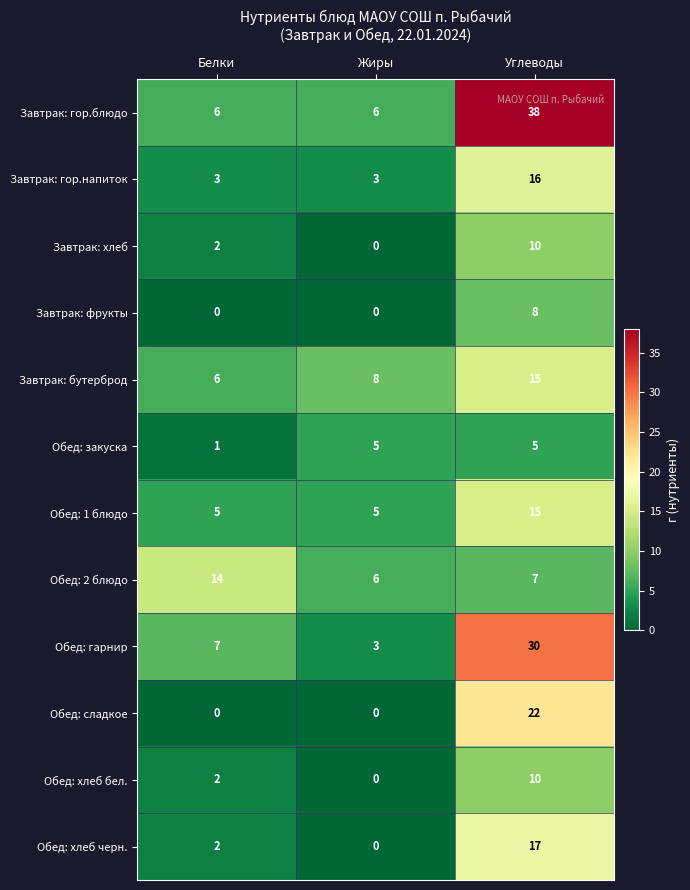

At which category does the chart reach its peak across all series?

Углеводы